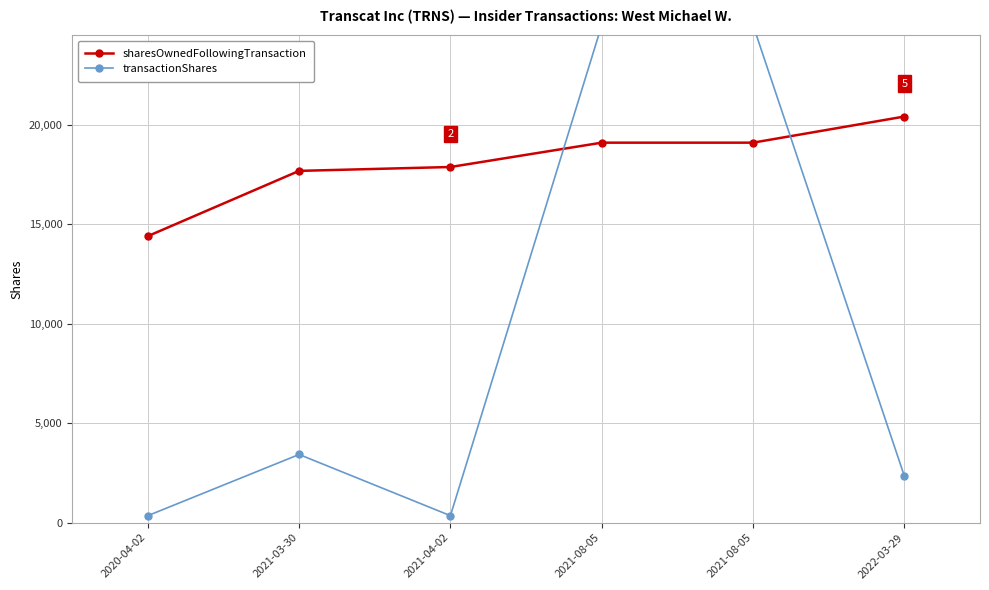

In transactionShares, how many points are higher than both neighbors (excluding endpoints)?

1